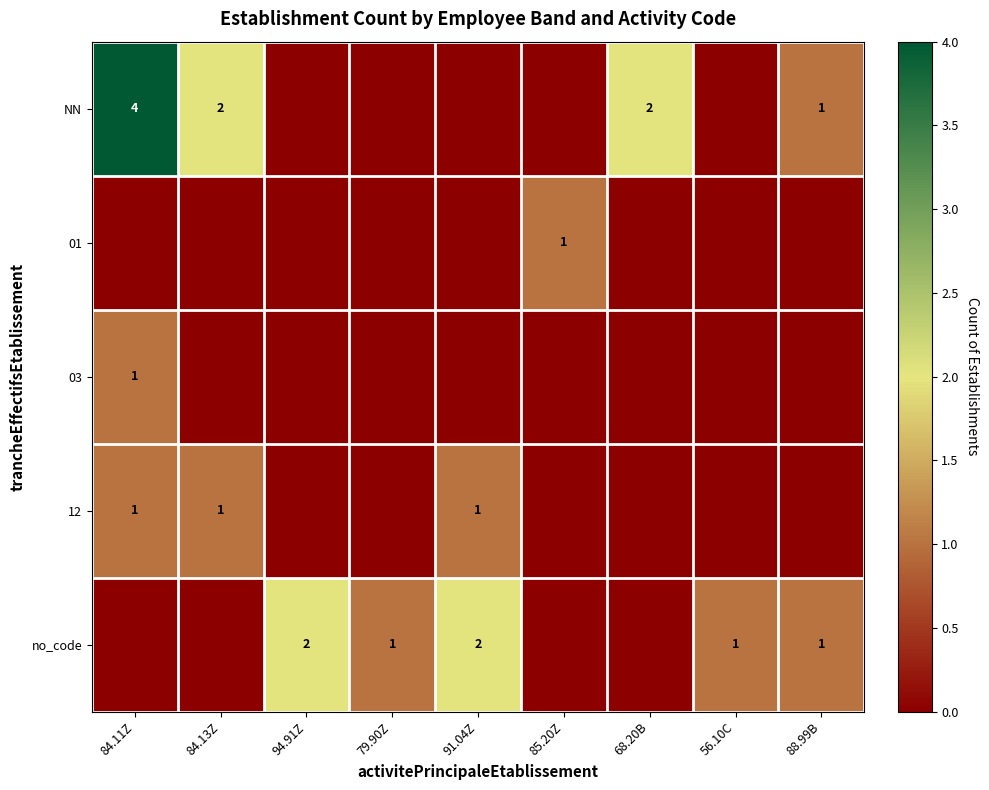

Which category has the lowest value across all series?

94.91Z